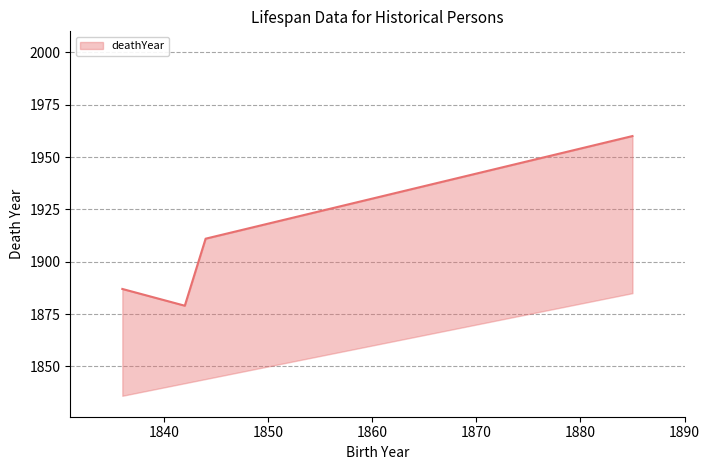

Between 1836 and 1842, which is larger?

1836